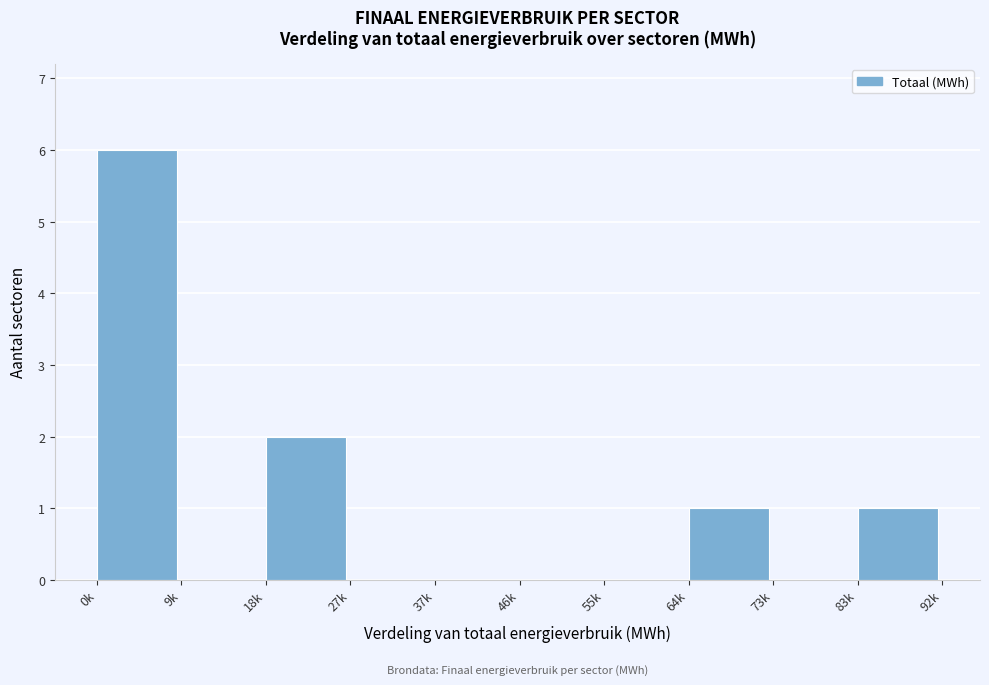

Reading left to right, transcribe all the data shown in this chart.

0k=6	9k=0	18k=2	27k=0	37k=0	46k=0	55k=0	64k=1	73k=0	83k=1